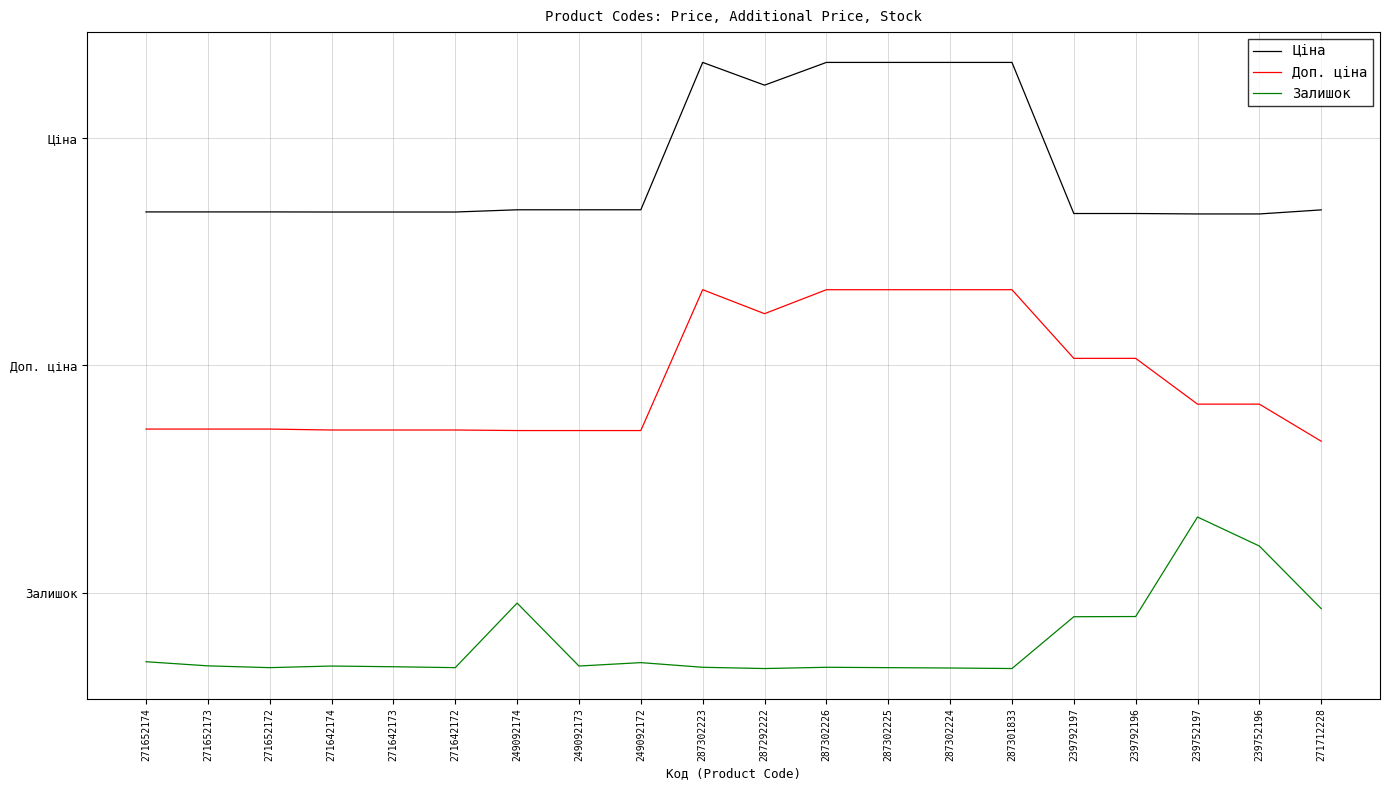

What are all the series names shown in the legend?

Ціна, Доп. ціна, Залишок